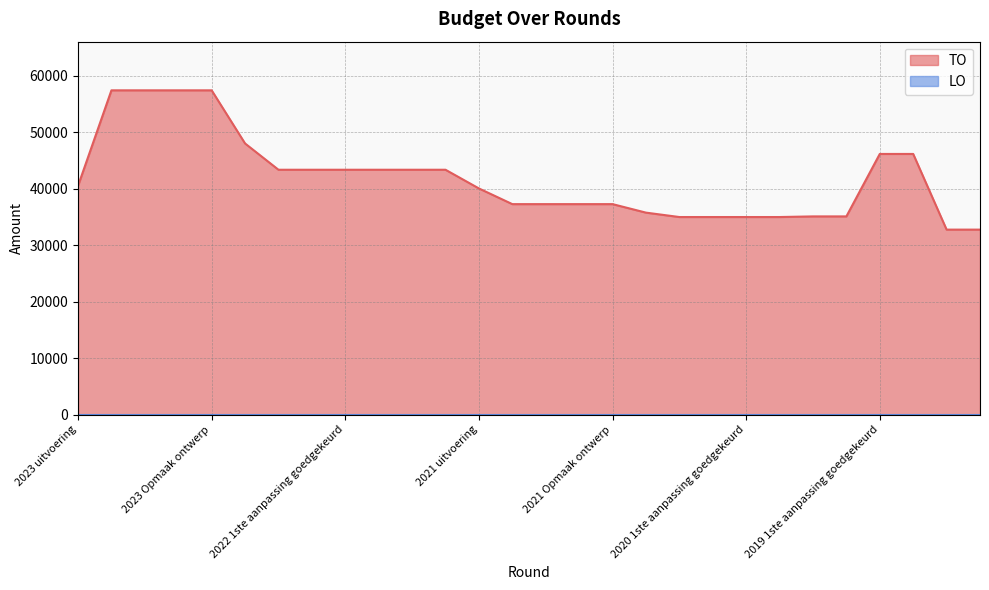

What is the sum of the values at 2021 1ste aanpassing ontwerp and 2023 Opmaak ontwerp?

94746